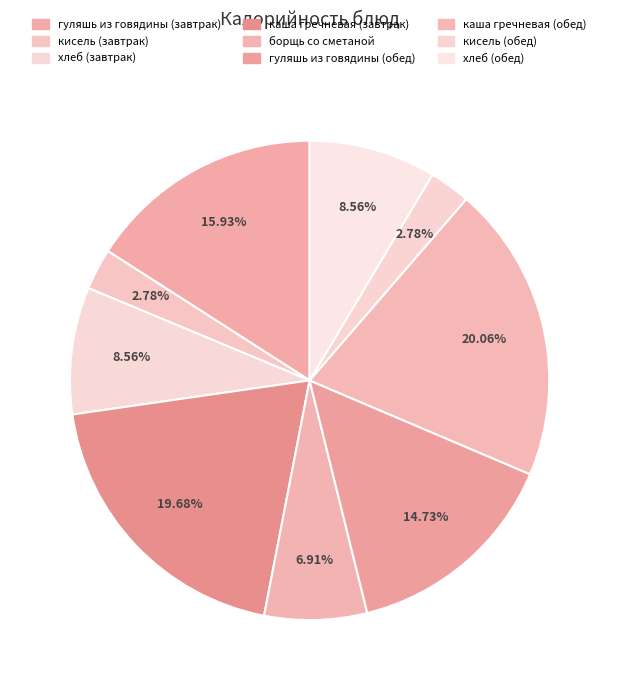

What is the total percentage of гуляшь из говядины (обед) and кисель (обед)?

17.5%